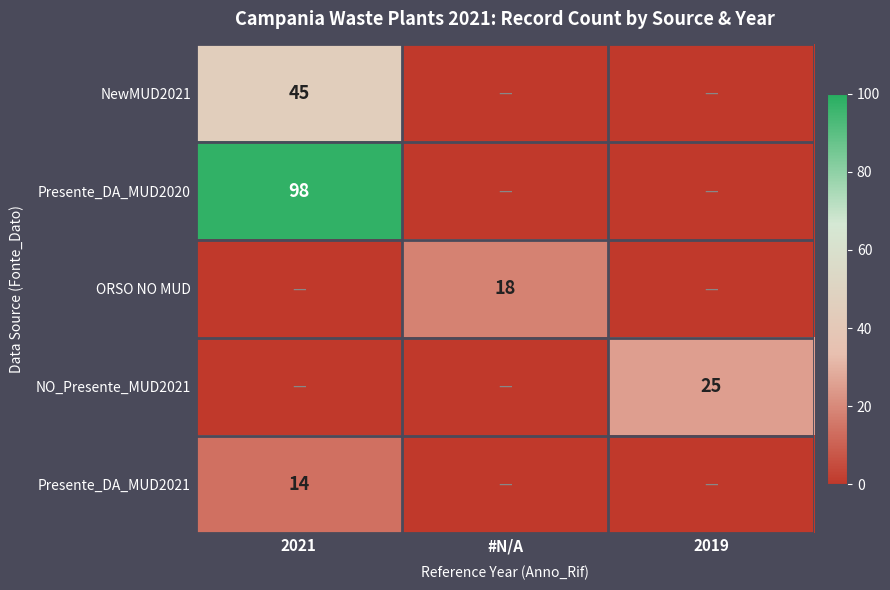

The value of Presente_DA_MUD2020 at 2021 is 31. True or false?

False